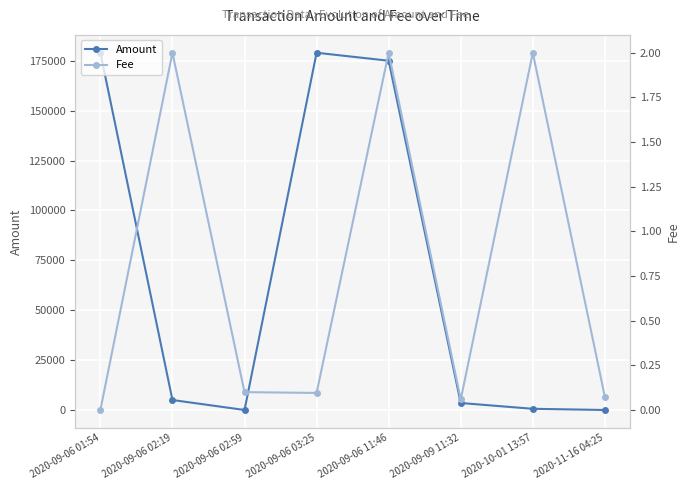

Rank the series by their average value, from lowest to highest.

Fee, Amount